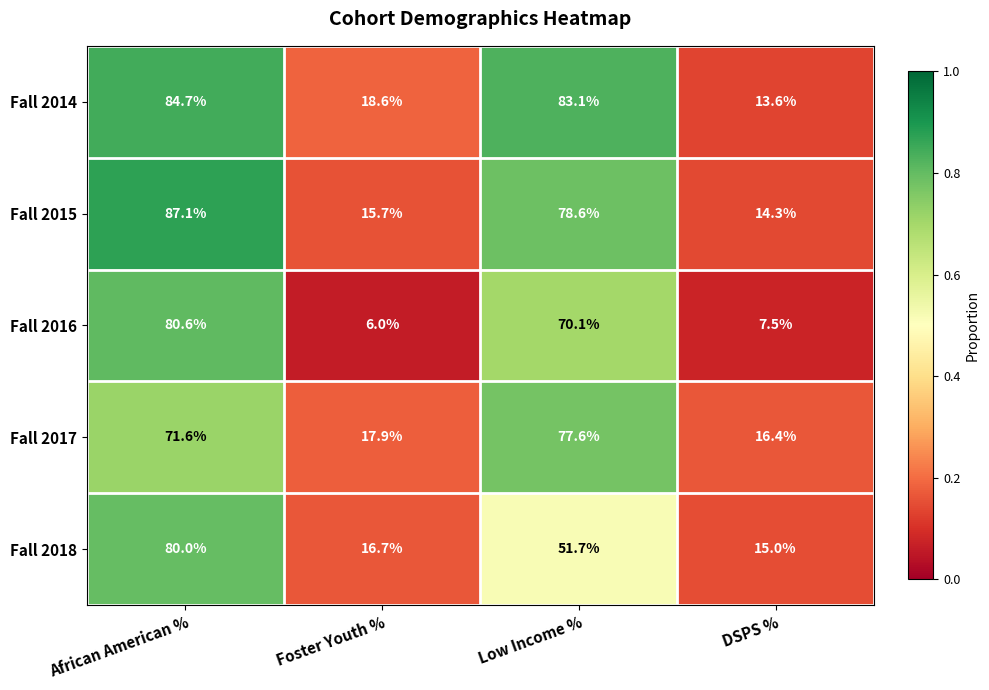

Rank the series at Low Income % from lowest to highest value.

Fall 2018, Fall 2016, Fall 2017, Fall 2015, Fall 2014